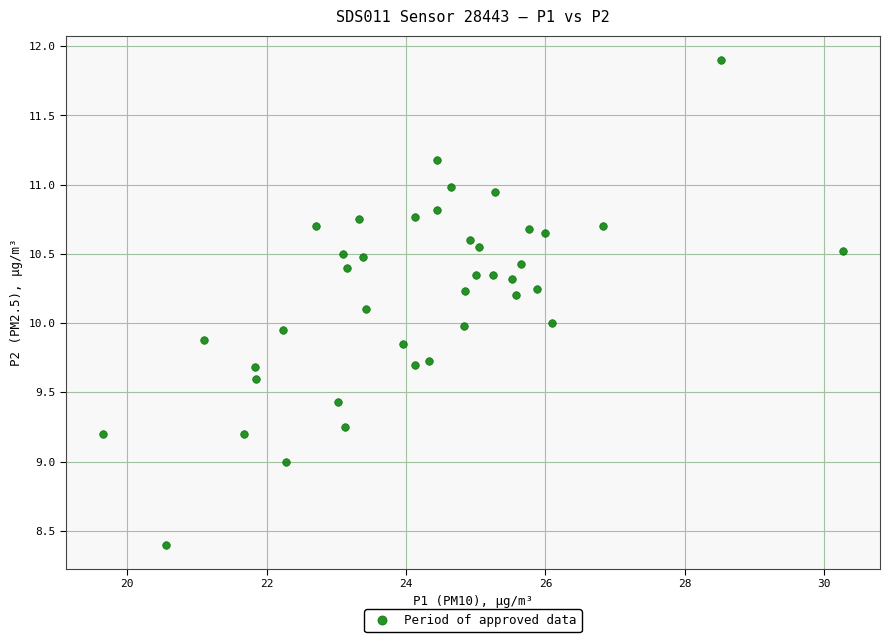

What is the range of Y values (max minus min)?

3.5